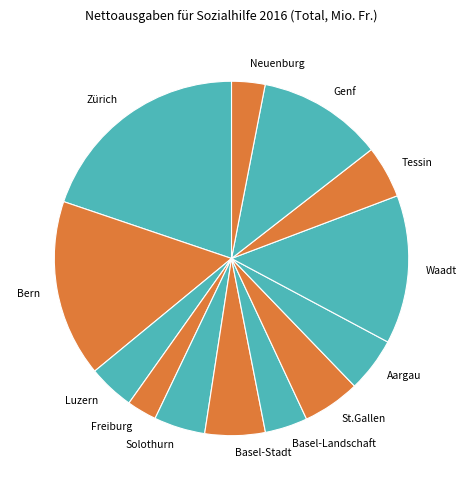

What is the ratio of the value at Waadt to the value at Aargau?

2.7